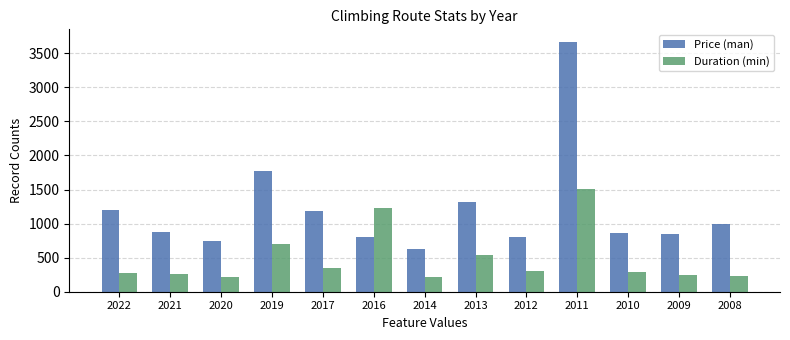

What is the total value across all series at 2019?

2468.3